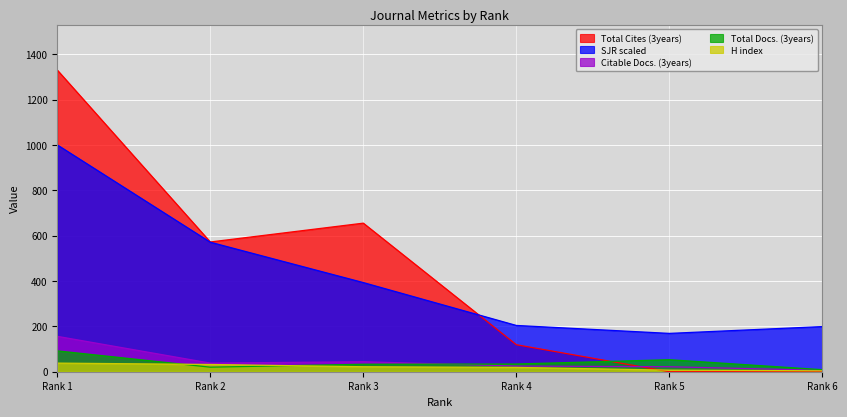

True or false: H index and SJR scaled cross at least once.

False